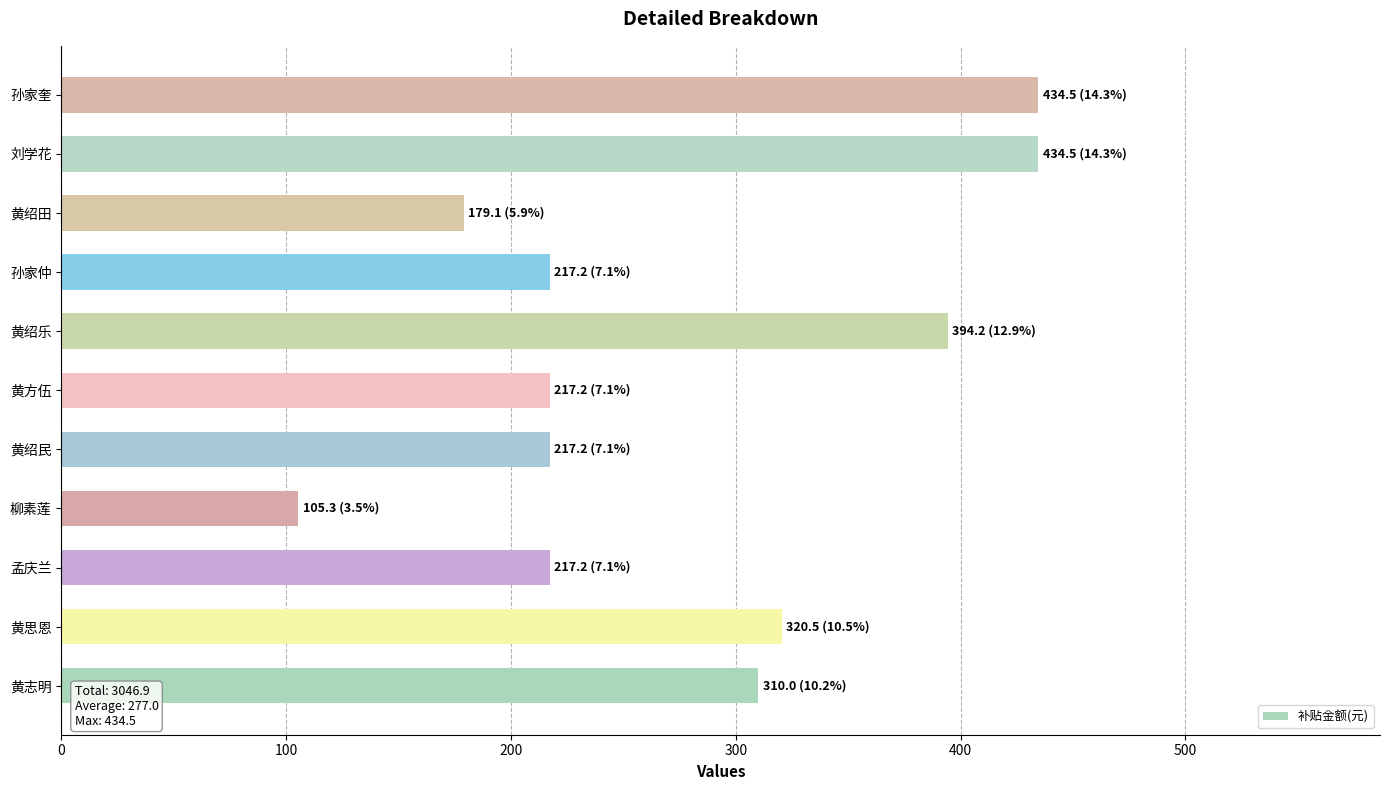

True or false: the data shows 310.0 at 黄志明.

True